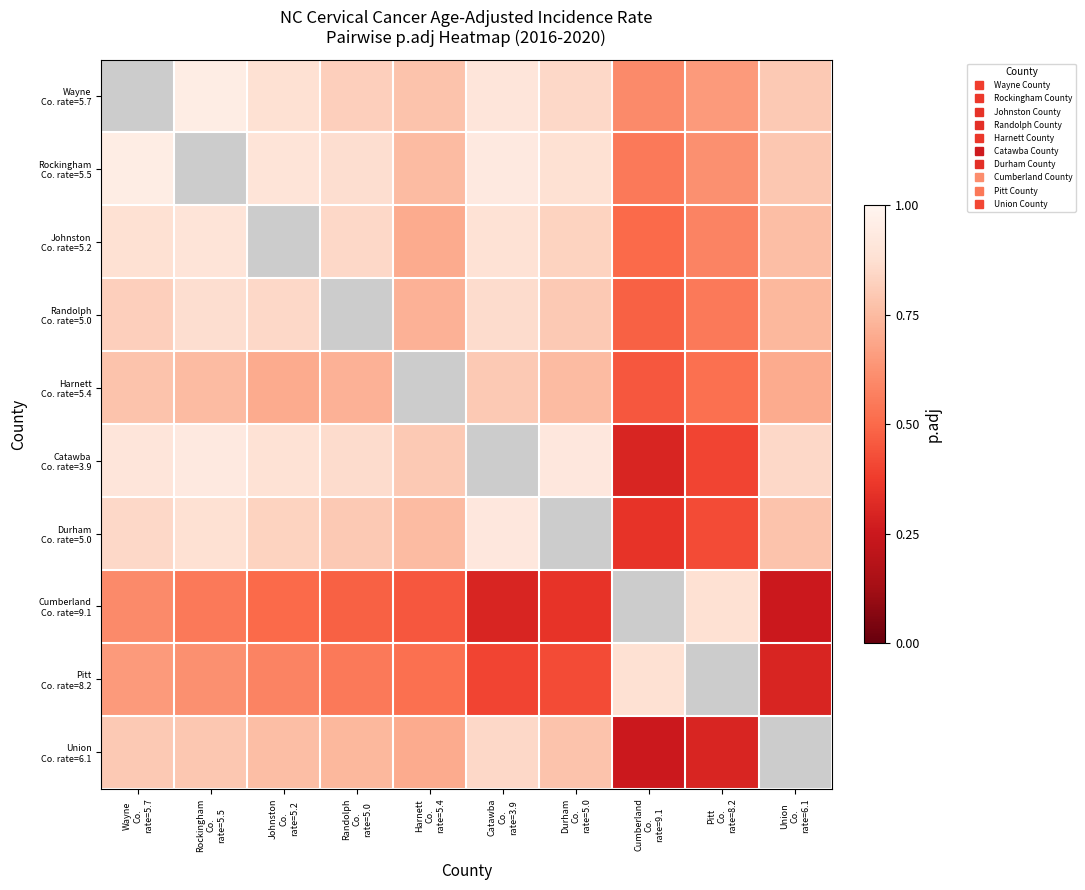

What is the spread (max minus min) of values at Pitt
Co.
rate=8.2?

0.6